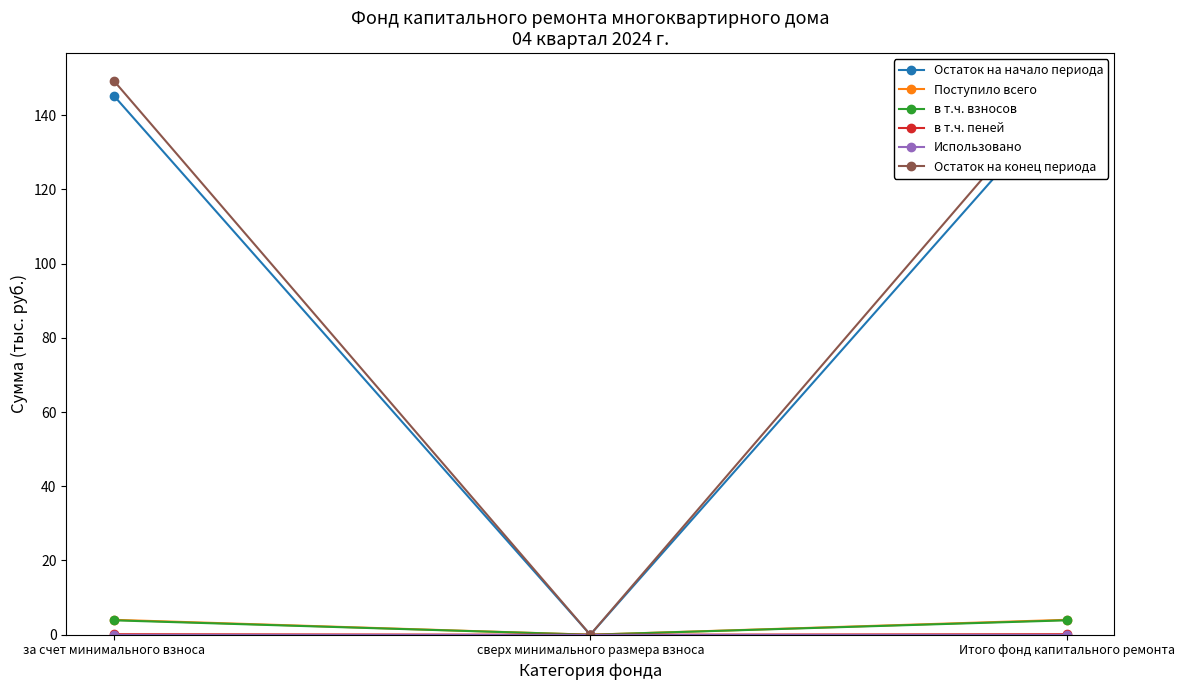

Which series changed the most between за счет минимального взноса and сверх минимального размера взноса?

Остаток на конец периода